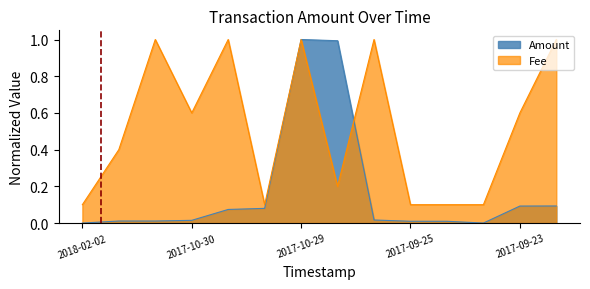

What is the sum of all Amount values?

2.4